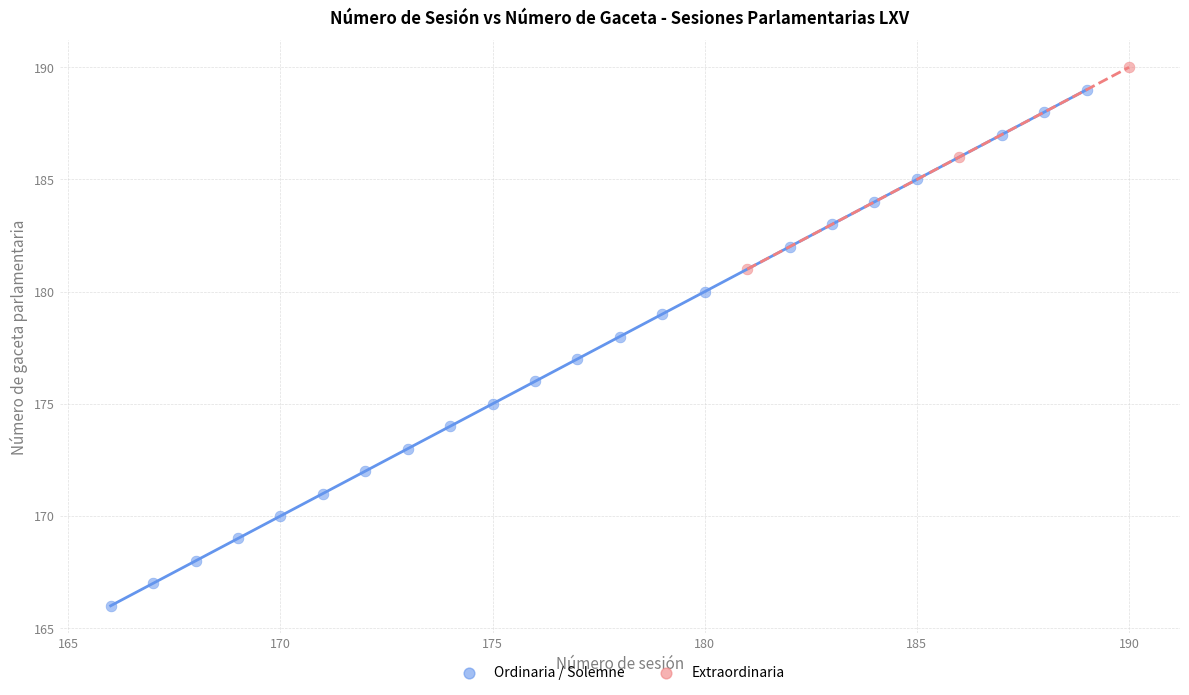

Which series reaches the maximum Y coordinate?

Extraordinaria